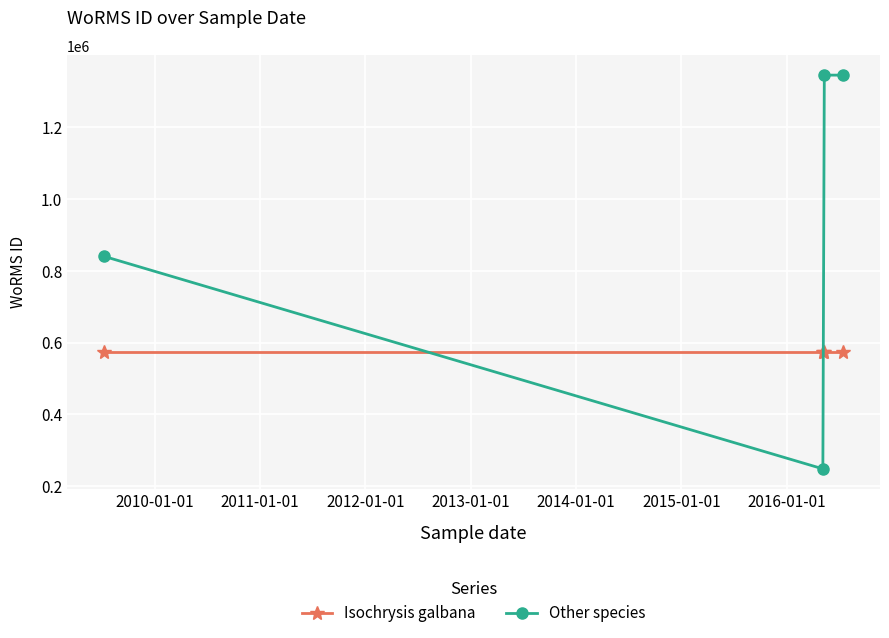

Reading right to left, transcribe all the data shown in this chart.

Isochrysis galbana: 573884	573884	573884	573884
Other species: 1345048	1345048	248124	840109